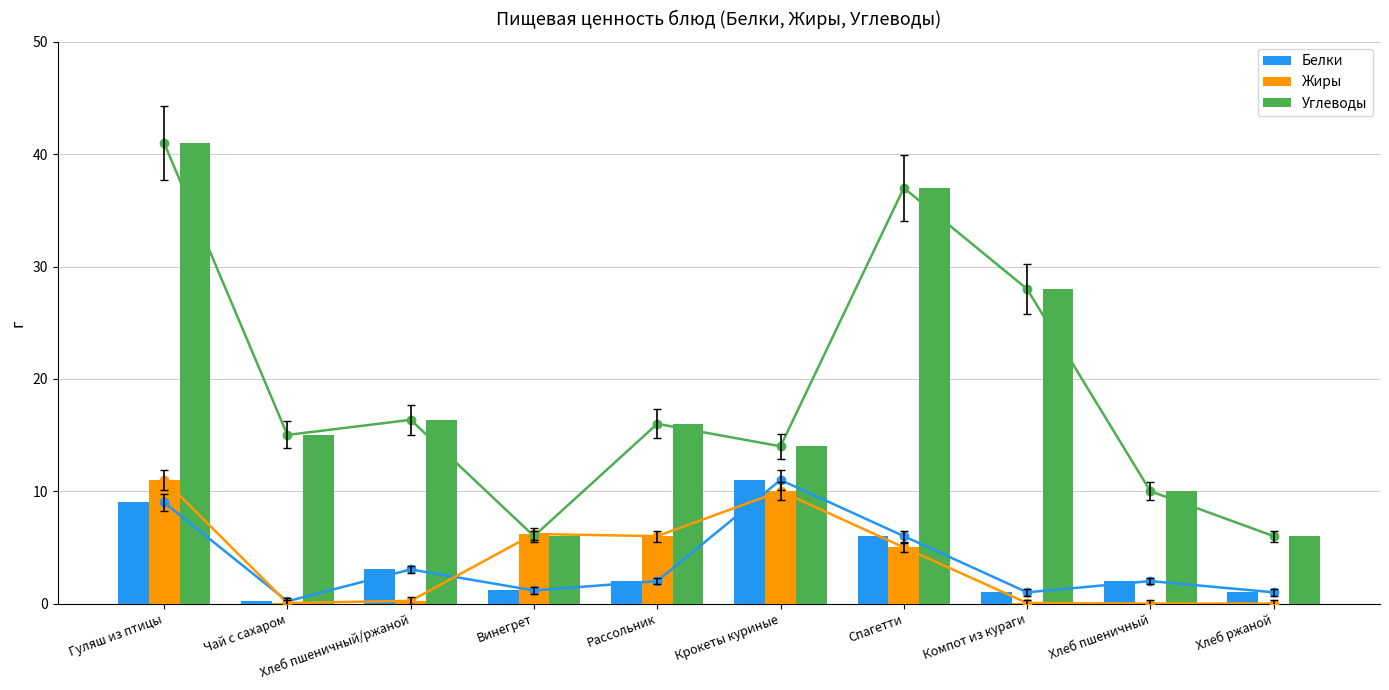

Is it true that Белки equals 8.4 at Спагетти?

False